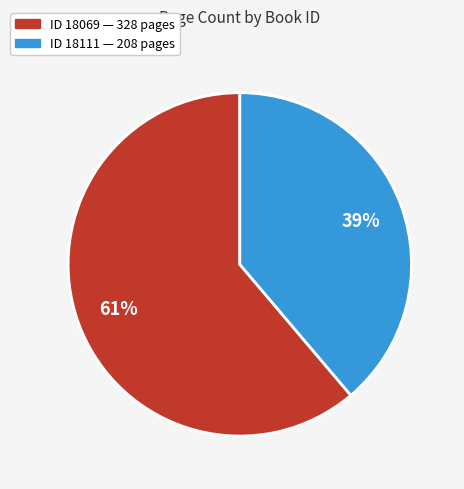

To the nearest percent, what is the average slice percentage?

50%